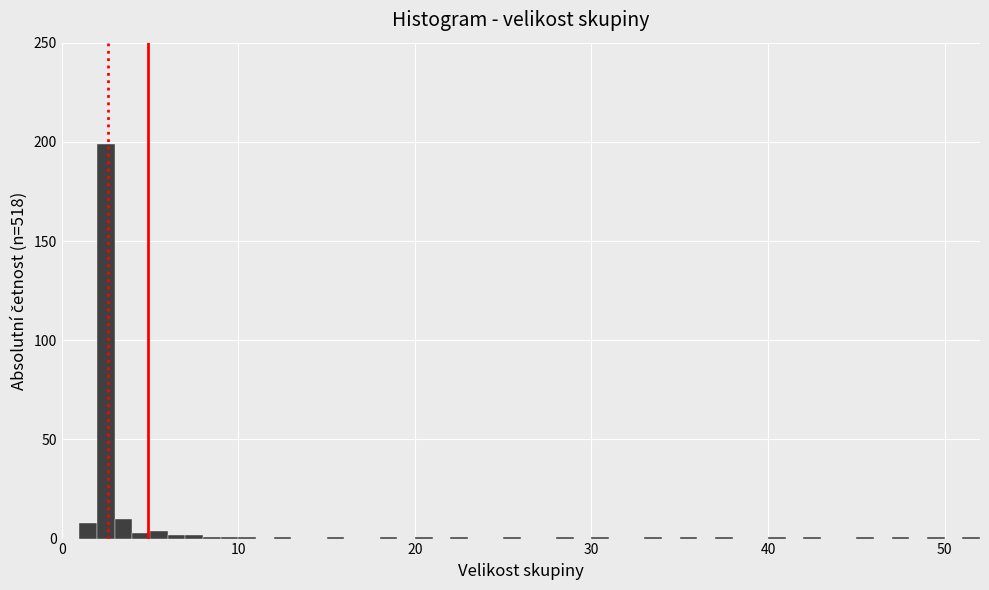

Read against the x-axis, roughly where is the centre of the tallest bar?

3